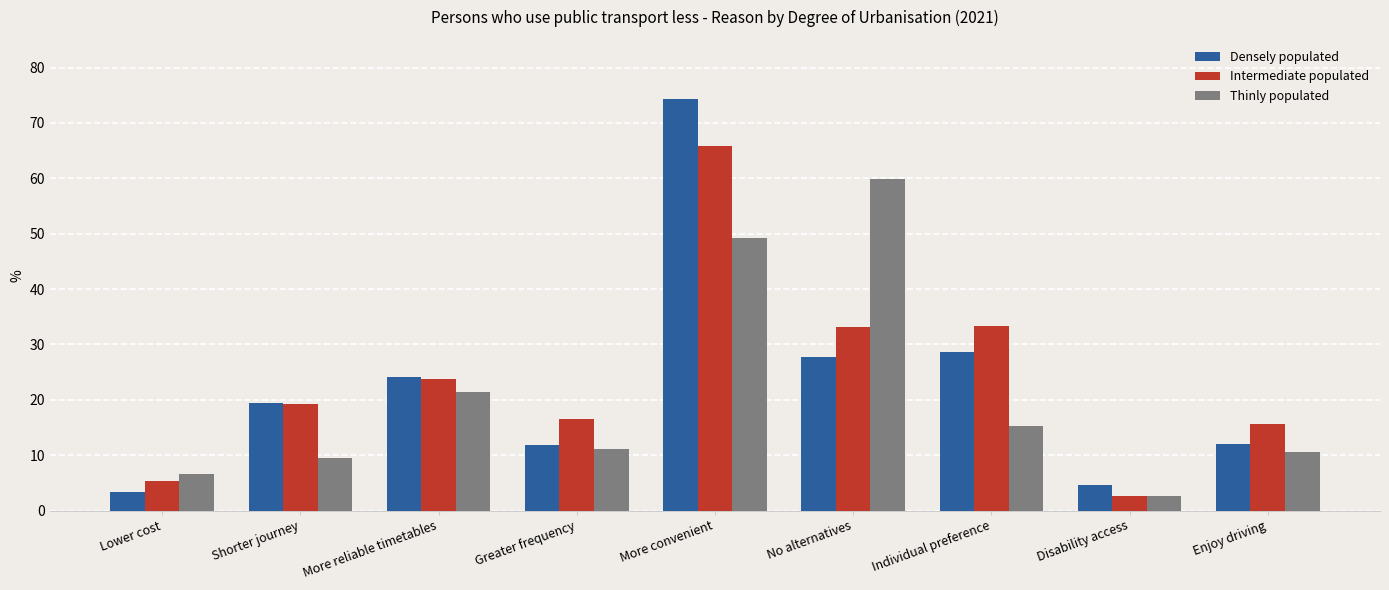

Count the number of categories in the chart.

9